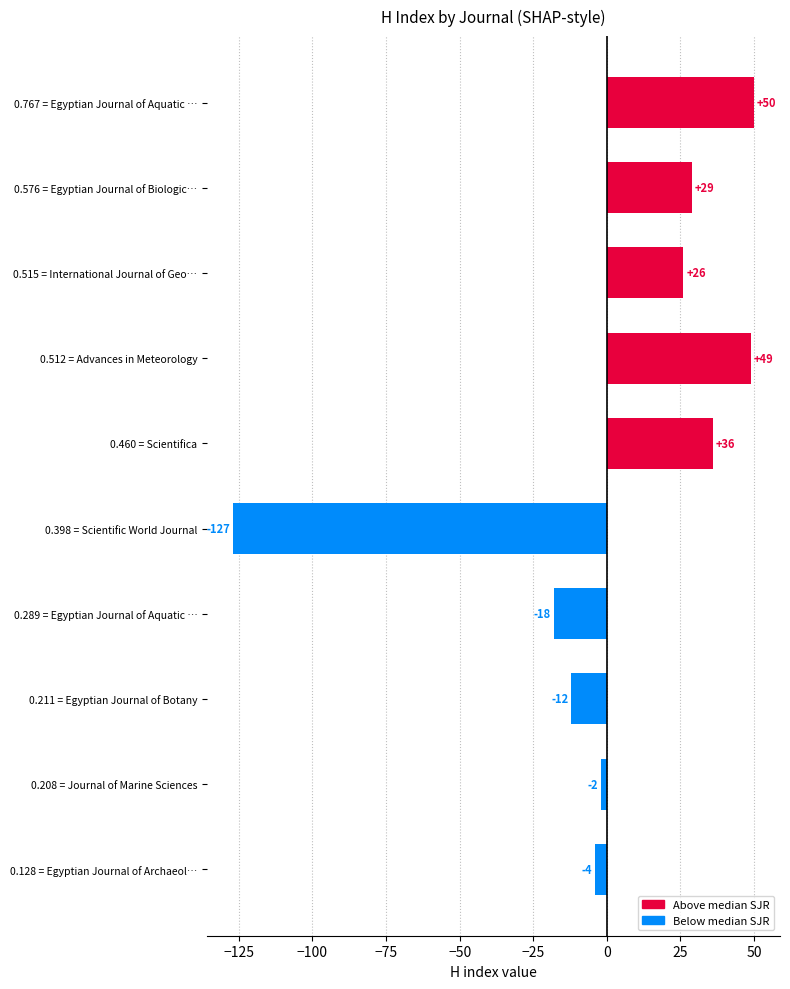

What is the sum of the values at 0.512 = Advances in Meteorology and 0.515 = International Journal of Geo…?

75